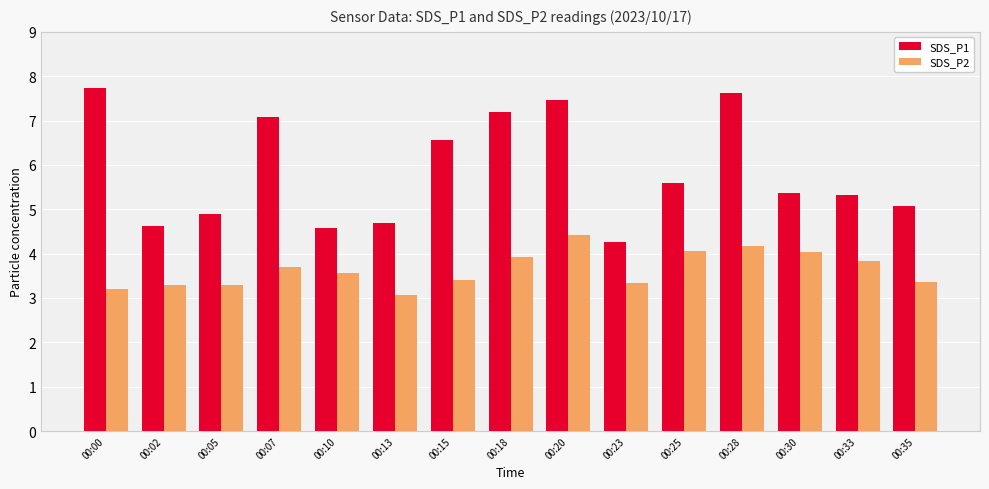

What is the difference between the highest and lowest values at 00:18?

3.3